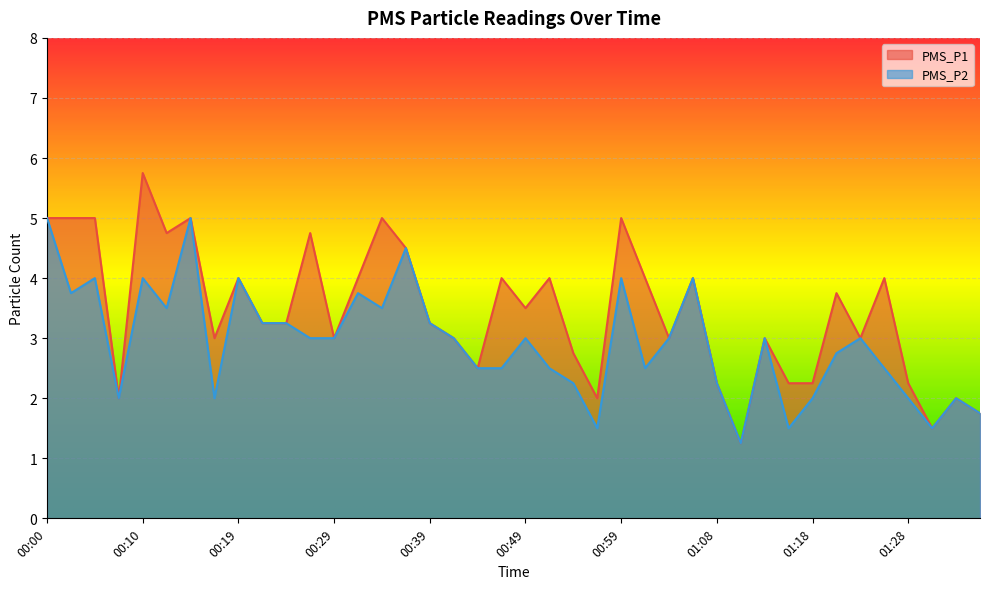

Reading left to right, extract all data points from this chart.

PMS_P1: 5.0	5.0	5.0	2.0	5.8	4.8	5.0	3.0	4.0	3.2	3.2	4.8	3.0	4.0	5.0	4.5	3.2	3.0	2.5	4.0	3.5	4.0	2.8	2.0	5.0	4.0	3.0	4.0	2.2	1.2	3.0	2.2	2.2	3.8	3.0	4.0	2.2	1.5	2.0	1.8
PMS_P2: 5.0	3.8	4.0	2.0	4.0	3.5	5.0	2.0	4.0	3.2	3.2	3.0	3.0	3.8	3.5	4.5	3.2	3.0	2.5	2.5	3.0	2.5	2.2	1.5	4.0	2.5	3.0	4.0	2.2	1.2	3.0	1.5	2.0	2.8	3.0	2.5	2.0	1.5	2.0	1.8